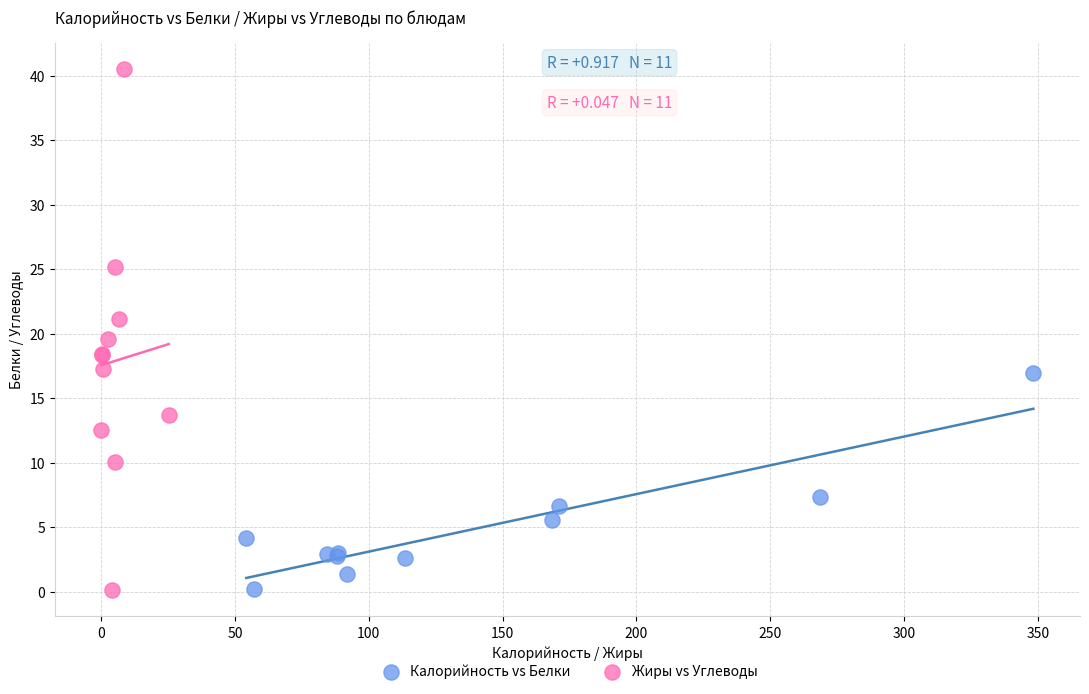

What are all the series names shown in the legend?

Калорийность vs Белки, Жиры vs Углеводы